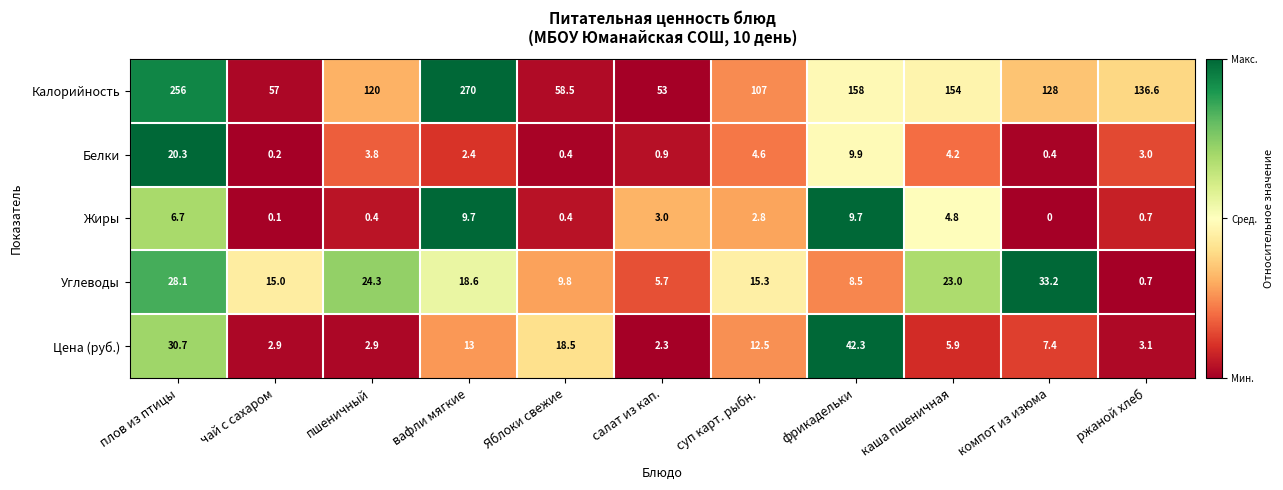

Which series has the largest range (max minus min)?

Калорийность